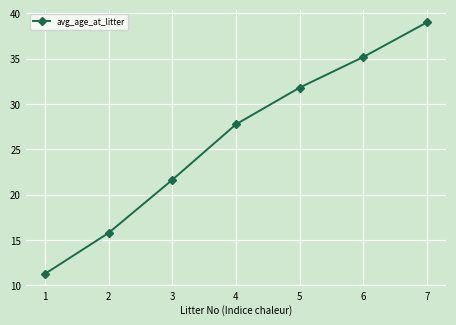

What is the difference between the maximum and minimum values?

27.7